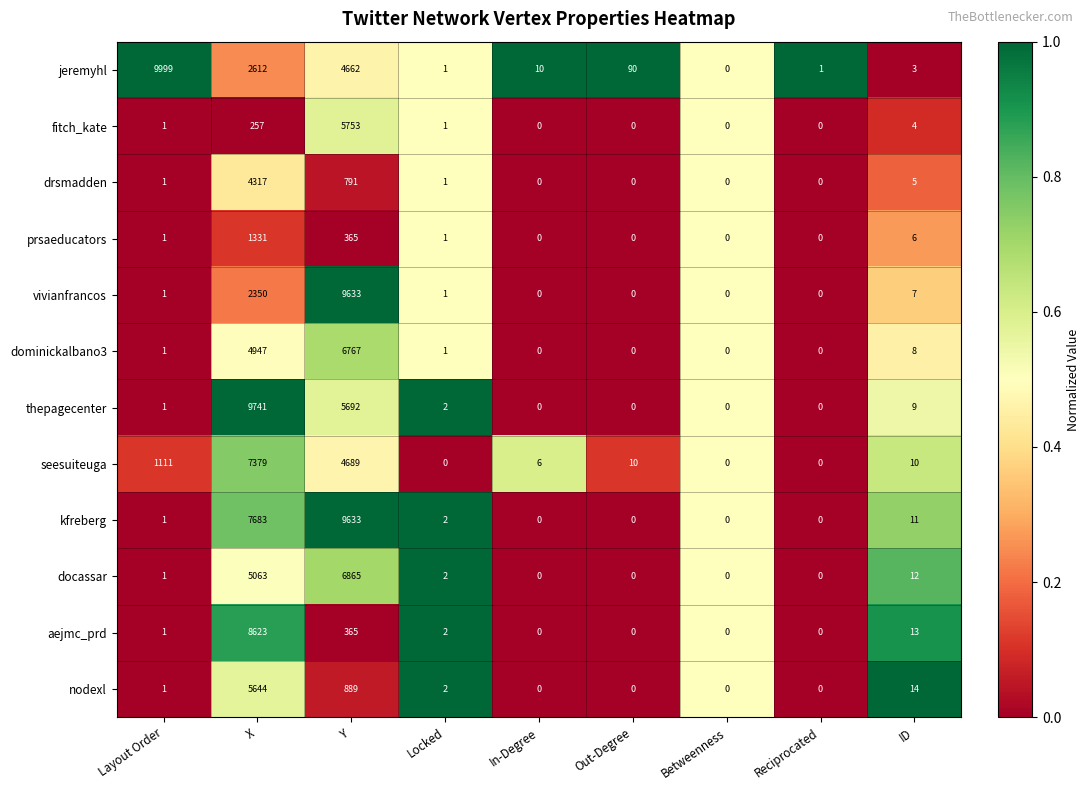

At which category is the sum across all series the highest?

X